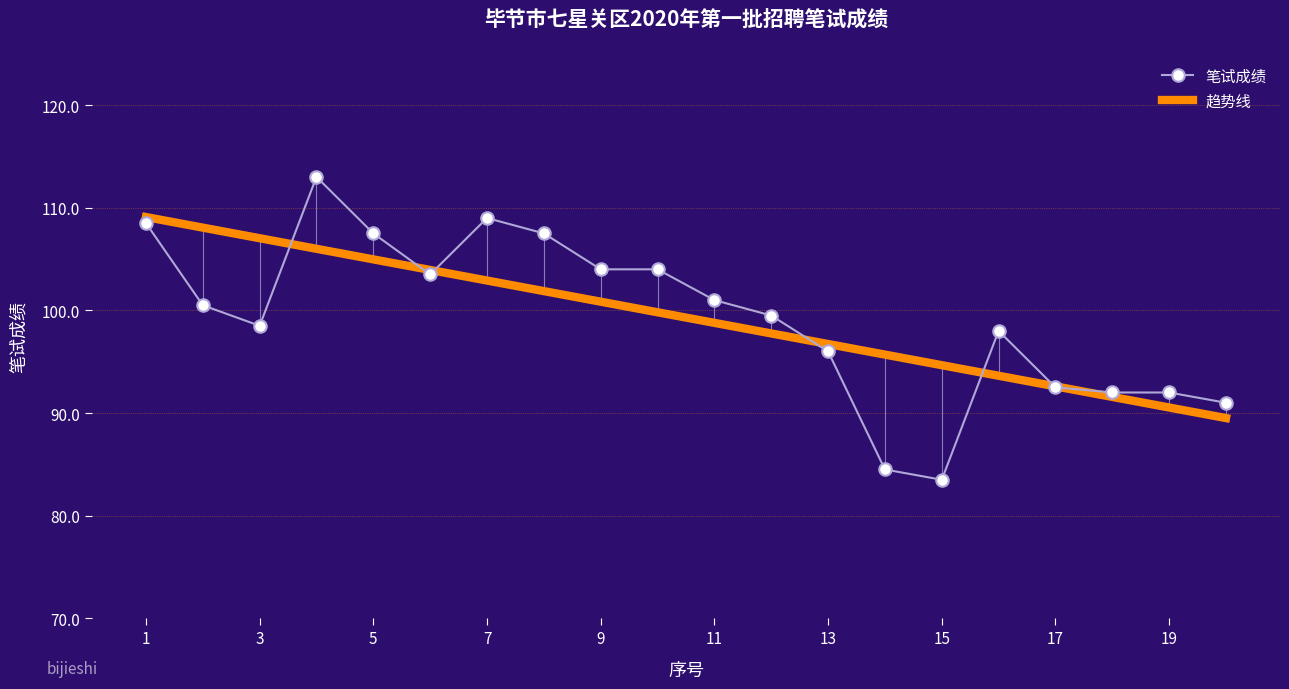

What is the highest value of the 笔试成绩 series?

113.0